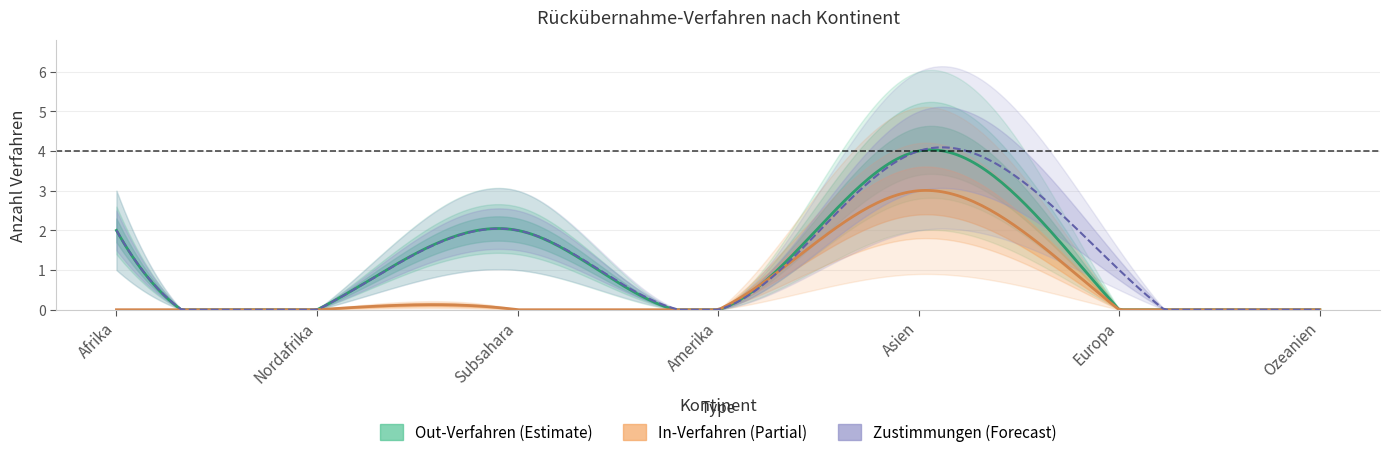

True or false: Total Erledigungen In and Total Erledigungen Out intersect in this chart.

False